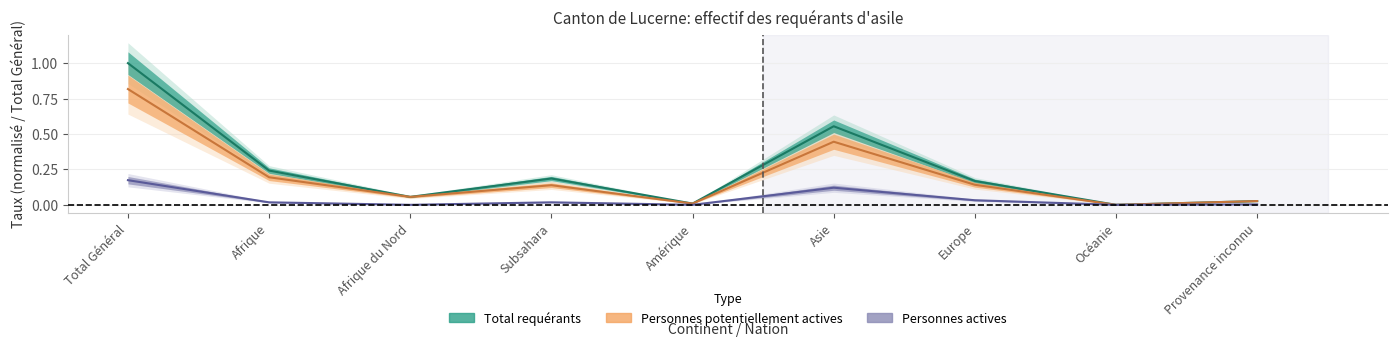

In Total requérants, how many points are higher than both neighbors (excluding endpoints)?

2